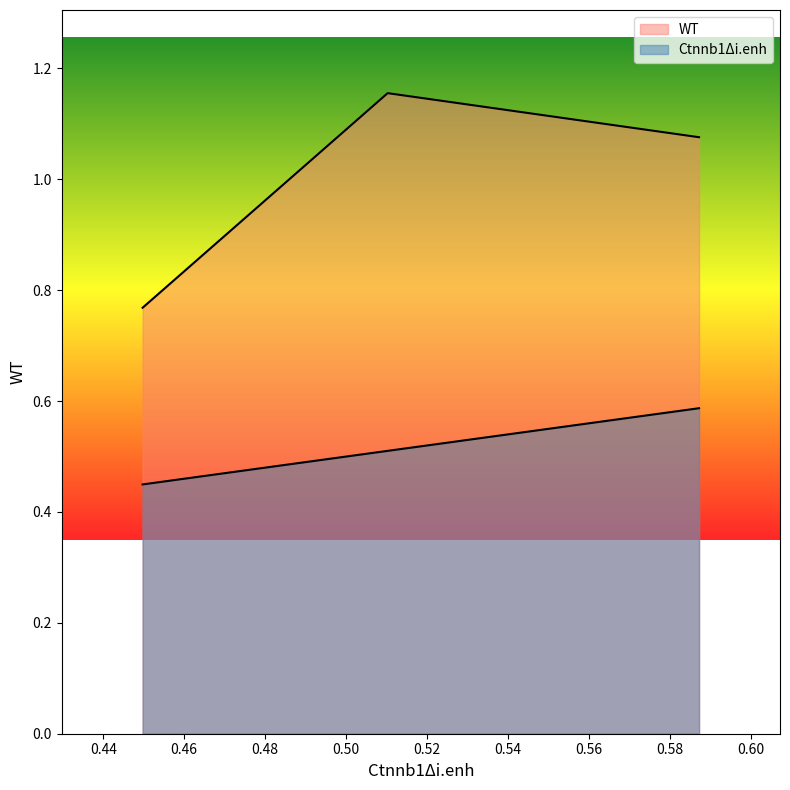

What is the smallest value displayed?

0.4